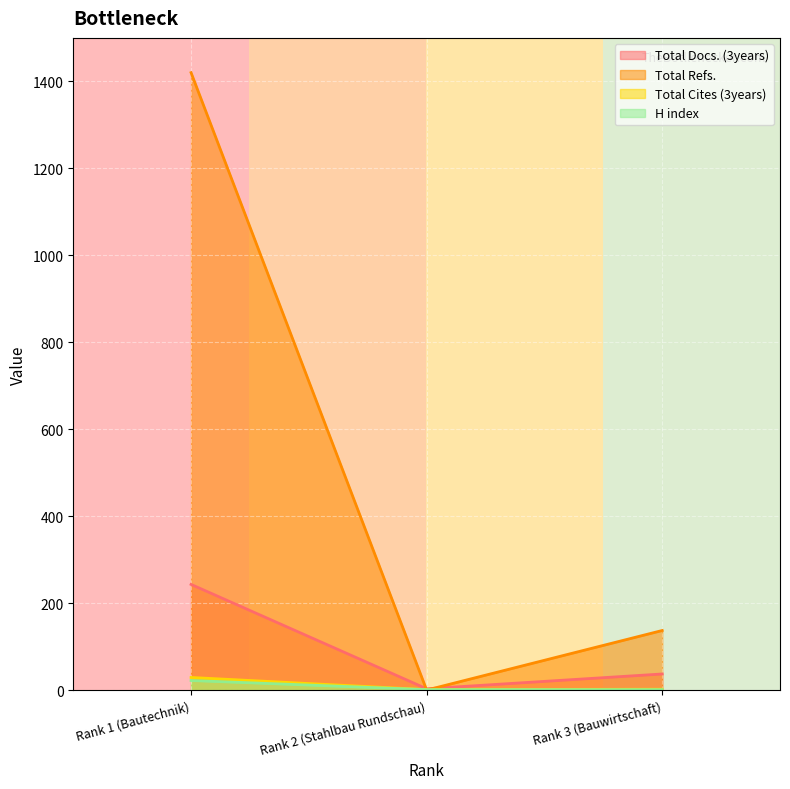

Reading left to right, extract all data points from this chart.

Total Docs. (3years): Rank 1 (Bautechnik)=243	Rank 2 (Stahlbau Rundschau)=3	Rank 3 (Bauwirtschaft)=37
Total Refs.: Rank 1 (Bautechnik)=1420	Rank 2 (Stahlbau Rundschau)=0	Rank 3 (Bauwirtschaft)=137
Total Cites (3years): Rank 1 (Bautechnik)=29	Rank 2 (Stahlbau Rundschau)=1	Rank 3 (Bauwirtschaft)=2
H index: Rank 1 (Bautechnik)=22	Rank 2 (Stahlbau Rundschau)=1	Rank 3 (Bauwirtschaft)=1